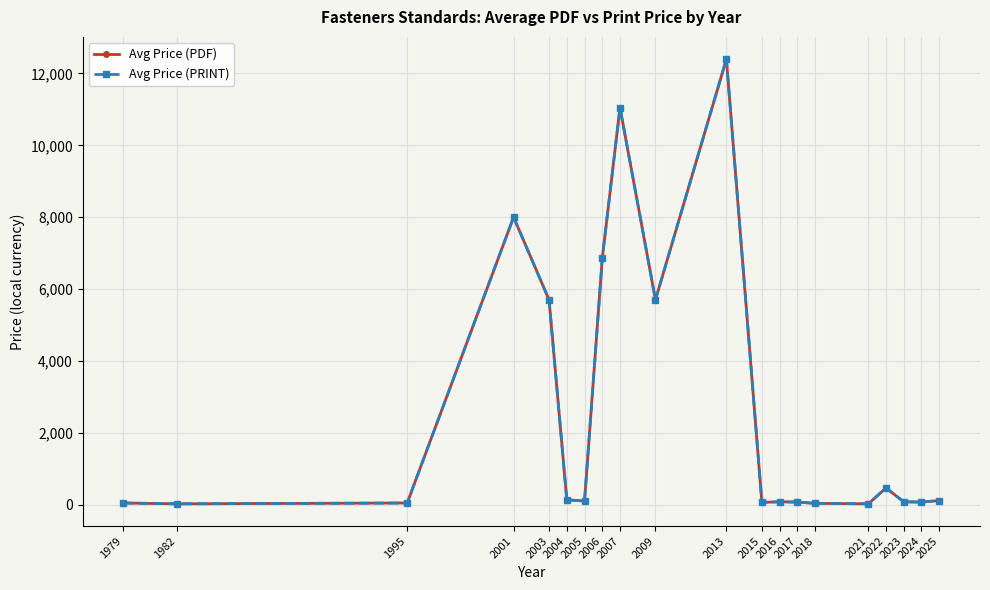

Is this an area chart (filled region under the line)?

No